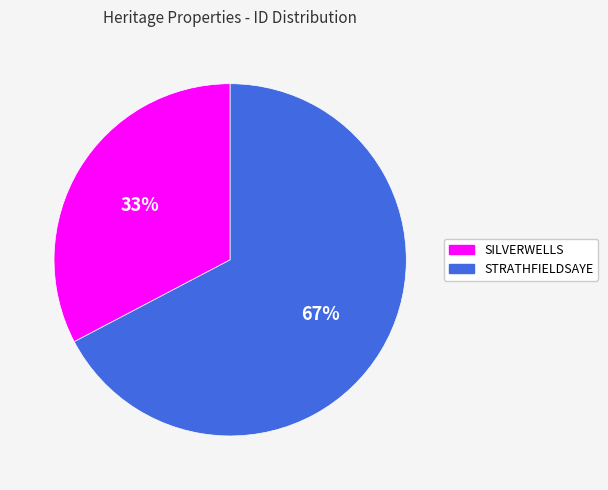

To the nearest percent, what portion does STRATHFIELDSAYE represent?

67%